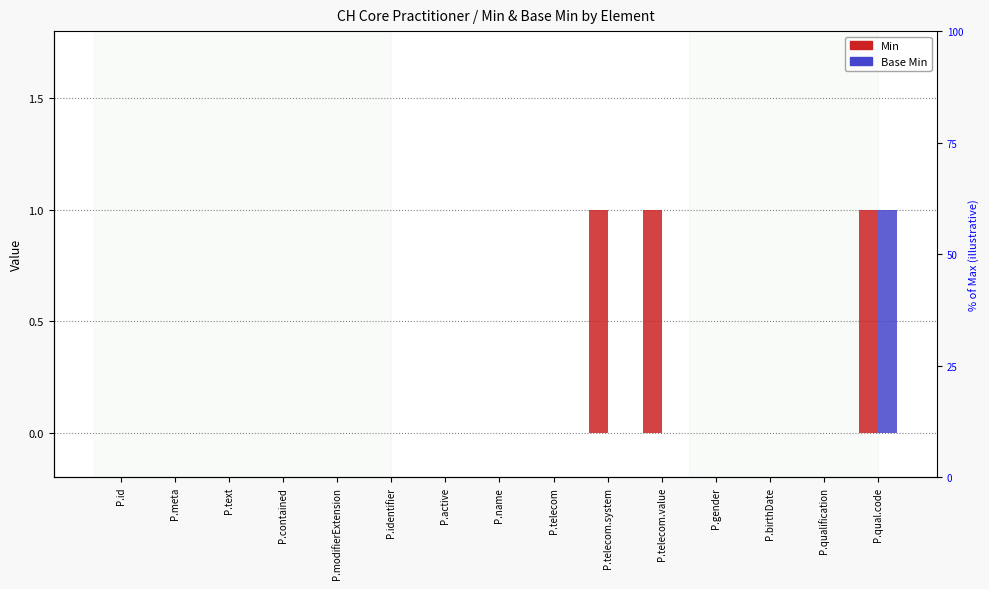

List the labels in order of Base Min value, largest first.

P.qual.code, P.id, P.meta, P.text, P.contained, P.modifierExtension, P.identifier, P.active, P.name, P.telecom, P.telecom.system, P.telecom.value, P.gender, P.birthDate, P.qualification